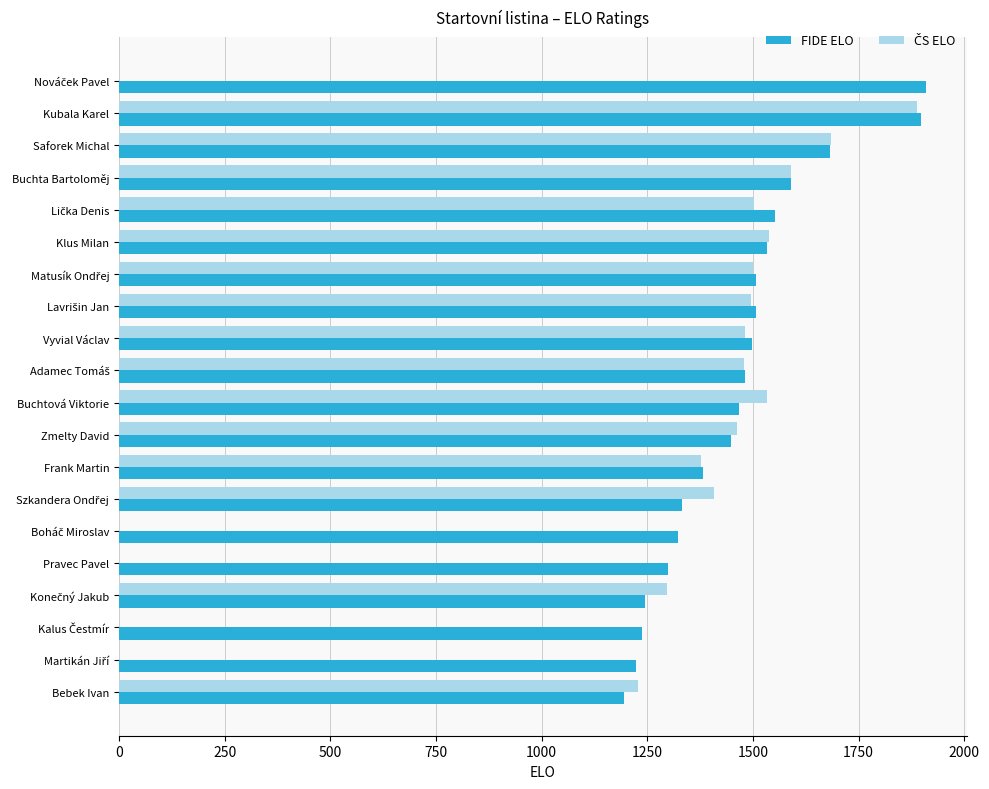

What is the maximum value for FIDE ELO?

1910